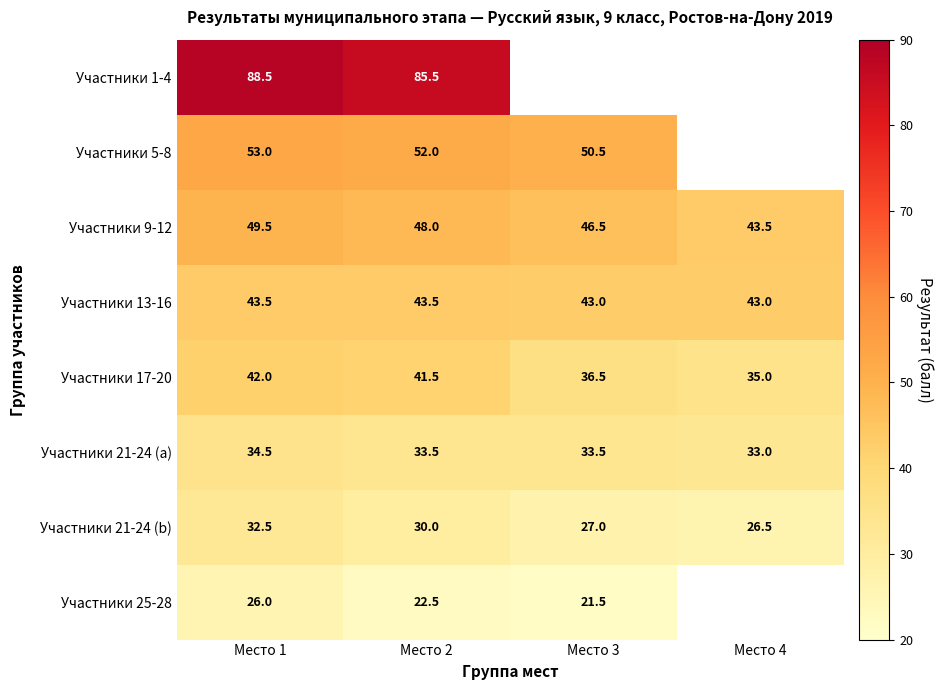

What is the maximum value for Участники 21-24 (b)?

32.5